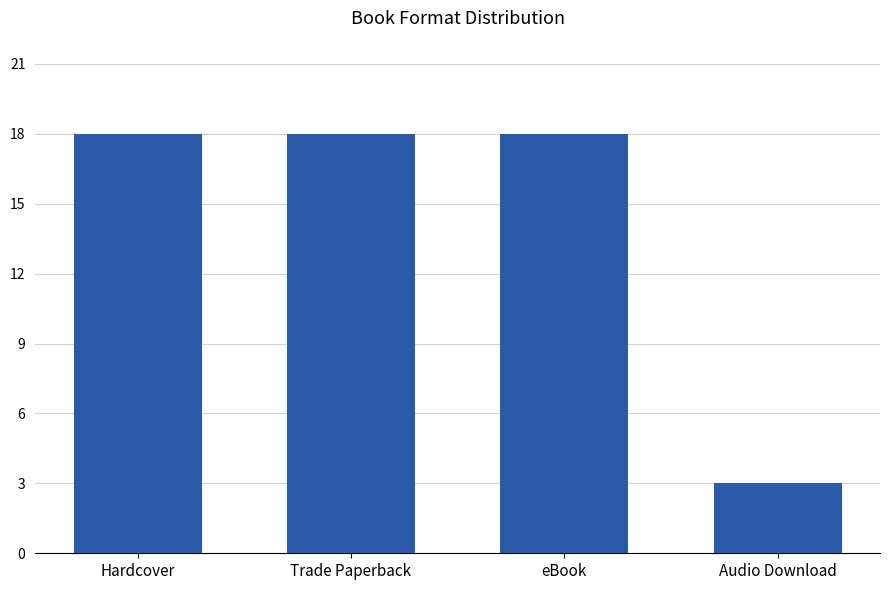

Count the number of data series in this chart.

1